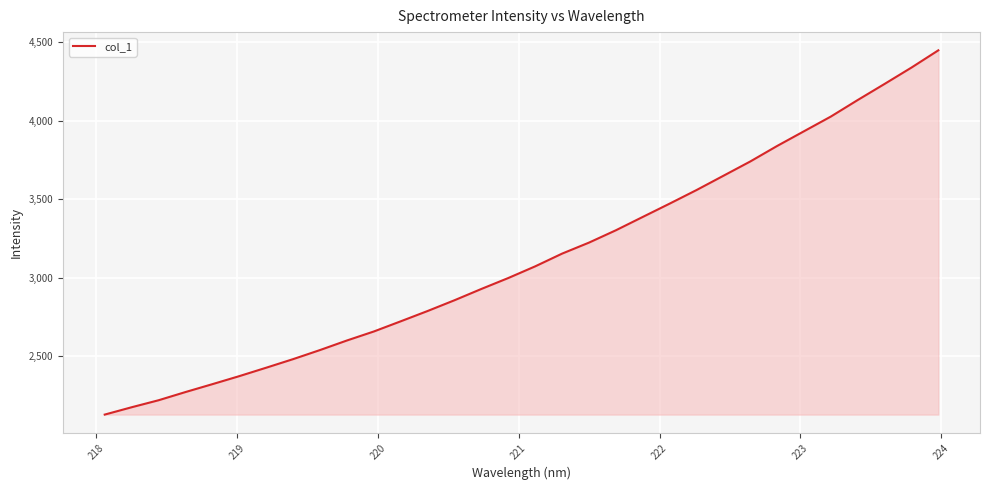

What is the smallest value displayed?

2128.4